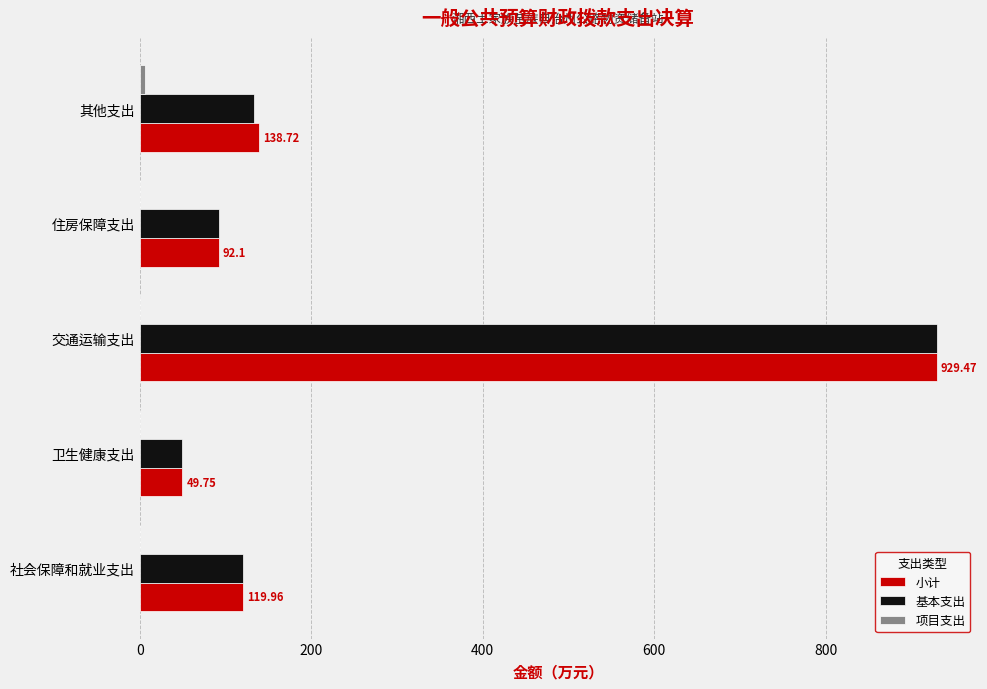

What is the total value across all series at 社会保障和就业支出?

239.9